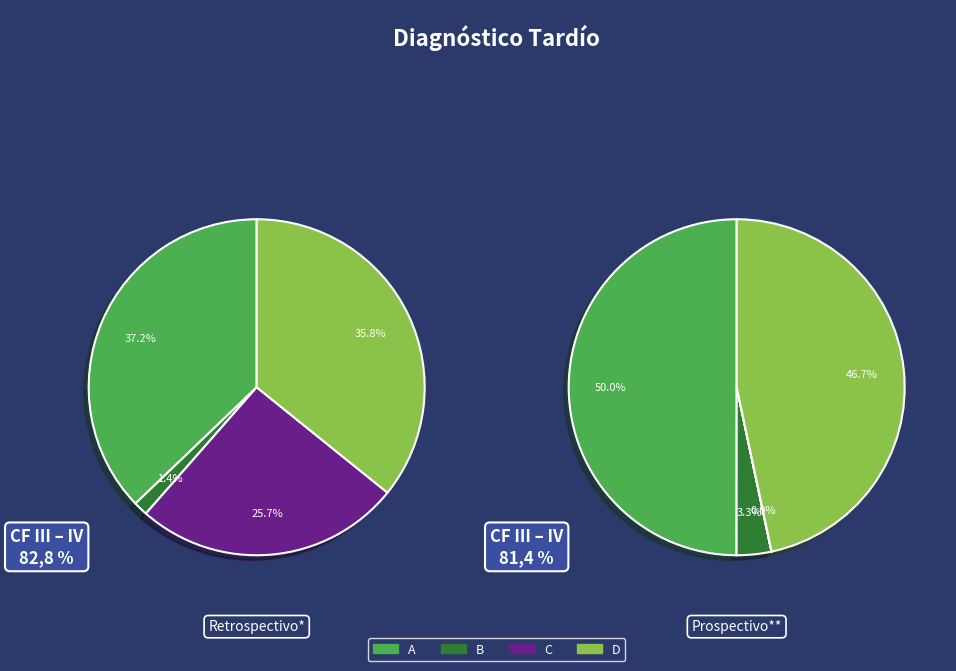

To the nearest percent, what is the difference between the A and D slice percentages?

3%